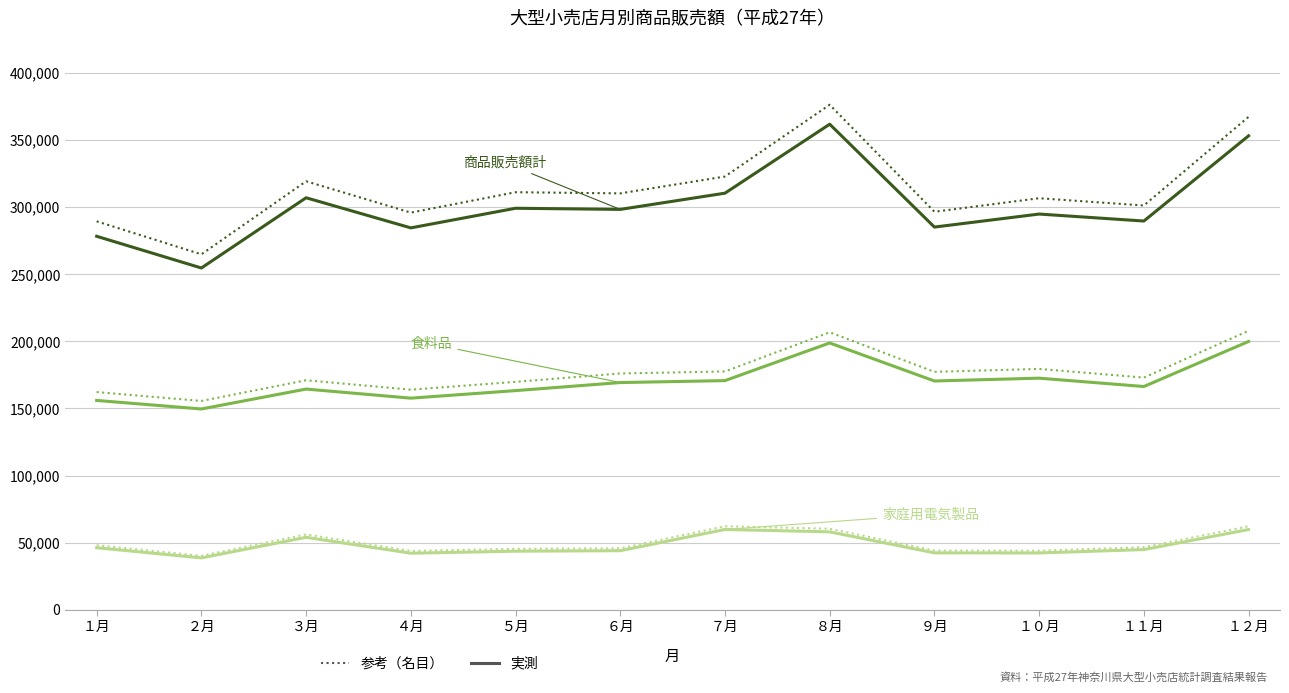

What is the smallest value displayed?

38614.0